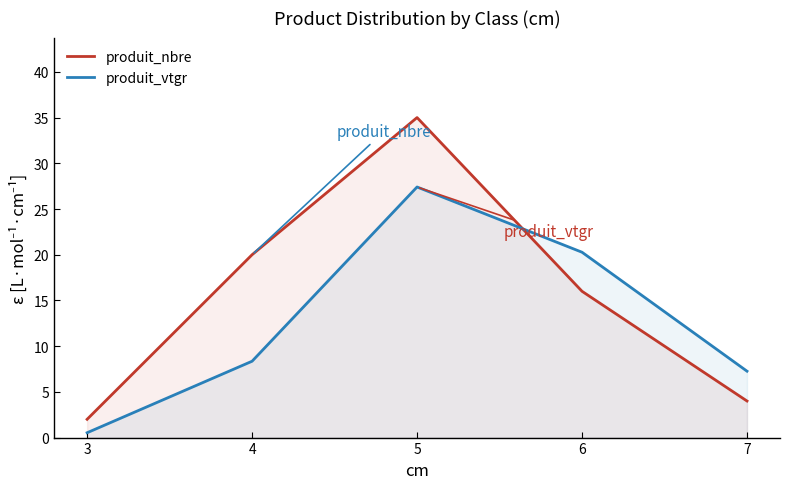

Between 4 and 7, which is larger?

4